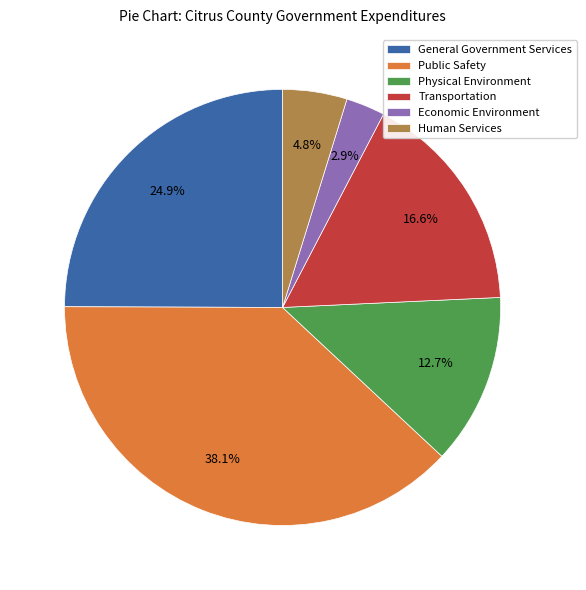

True or false: General Government Services accounts for 36% of the total.

False